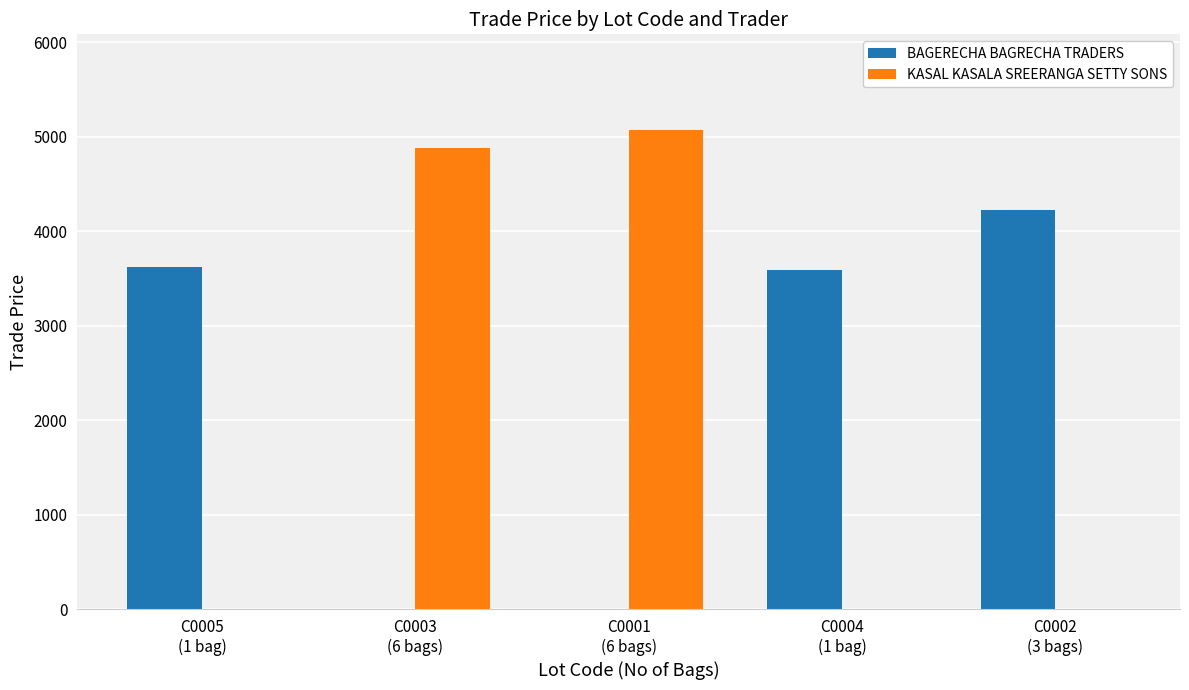

How many groups of bars are there?

5